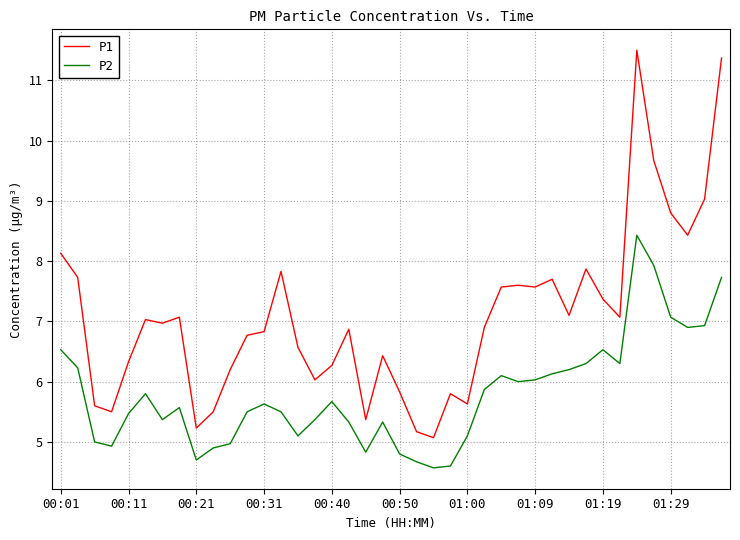

What is the lowest value of the P1 series?

5.1